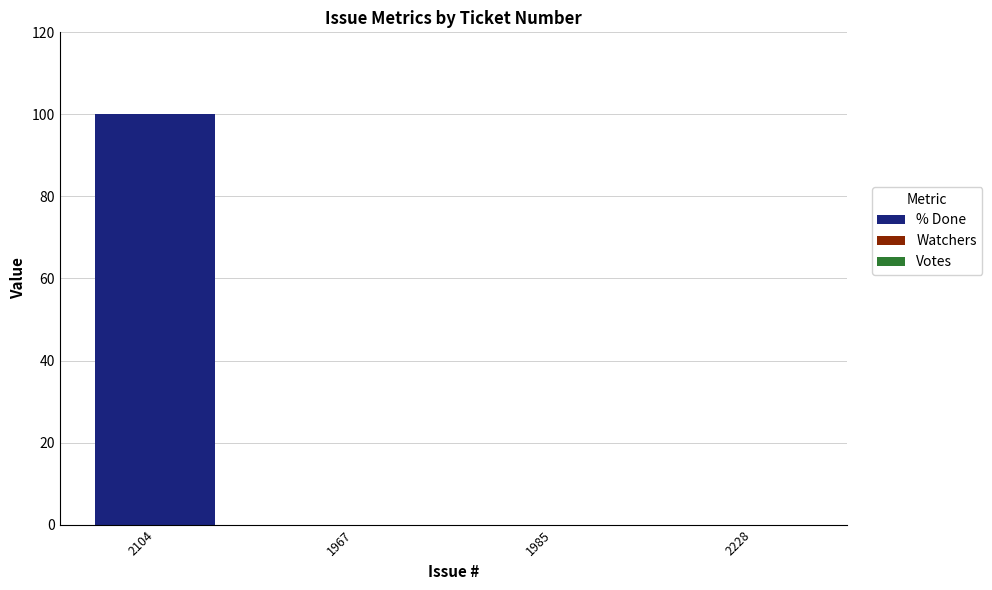

The chart shows a value of 100 at 2104. True or false?

True